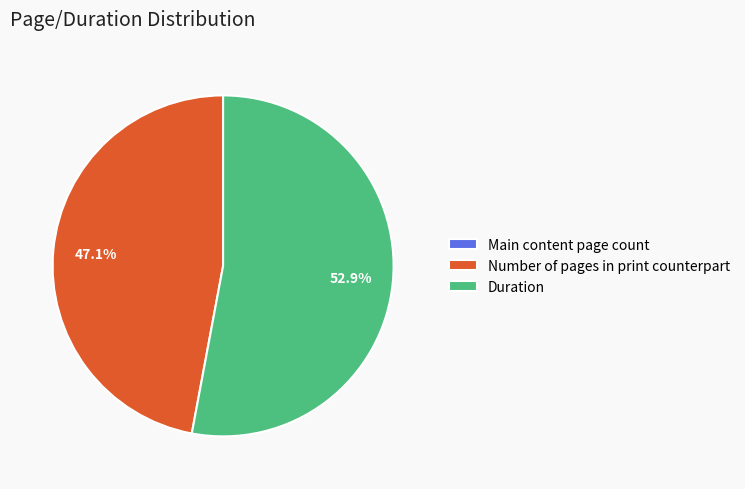

What is the largest slice in the pie chart?

Duration